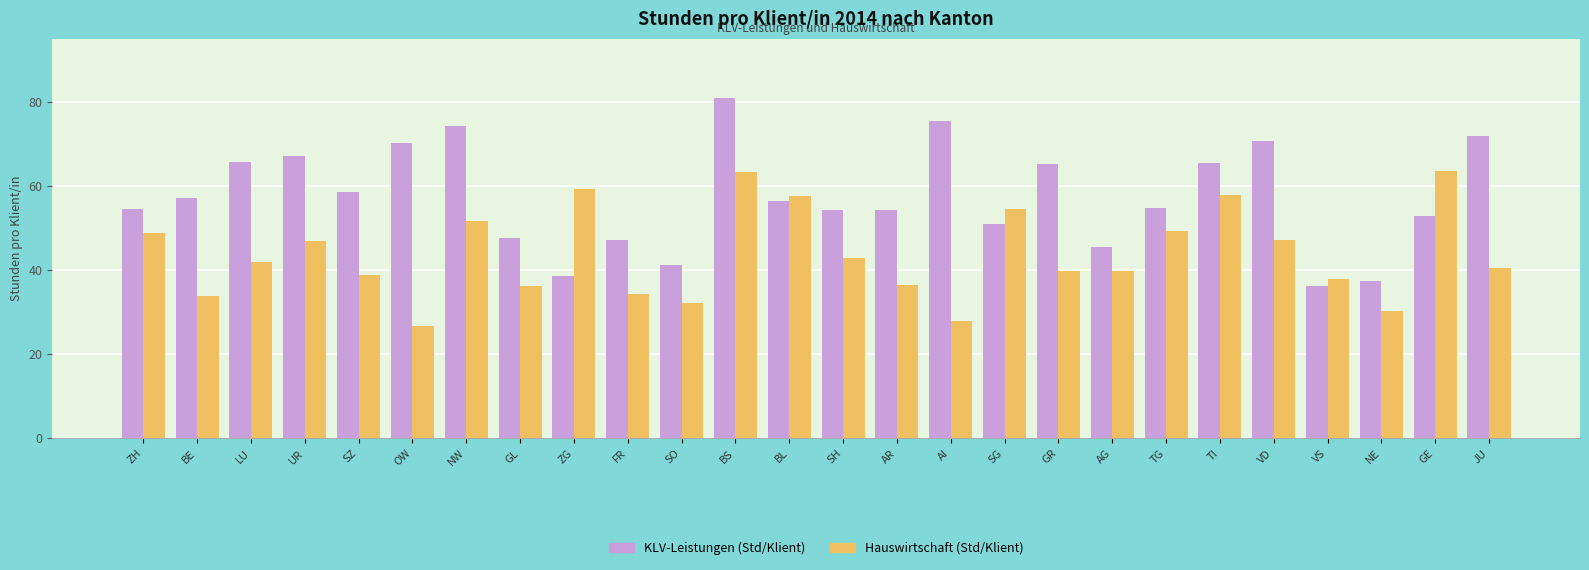

At which category is the sum across all series the highest?

BS